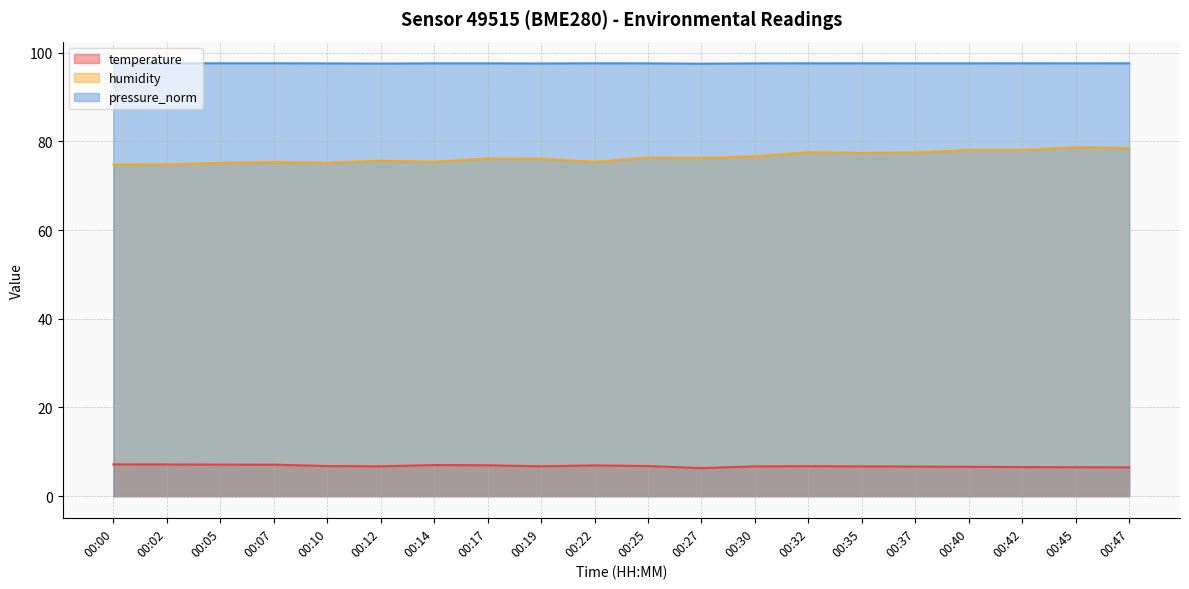

What is the value of the pressure_norm point at the 3rd from the left?

97.6